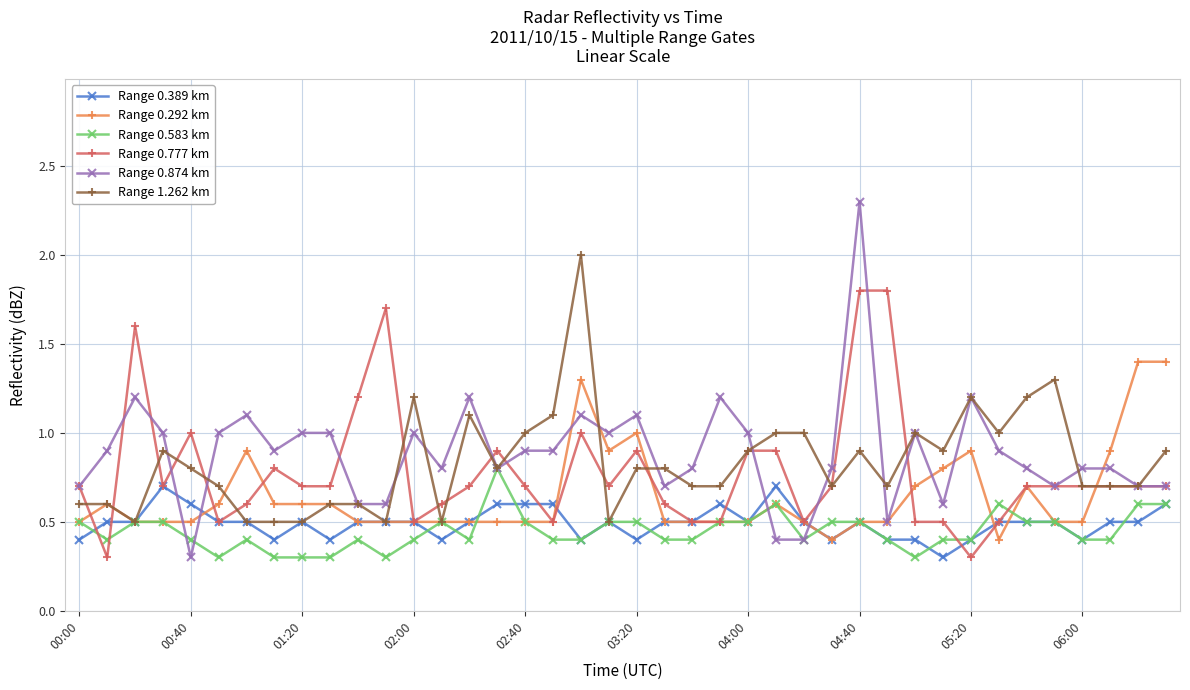

Count the number of data series in this chart.

6